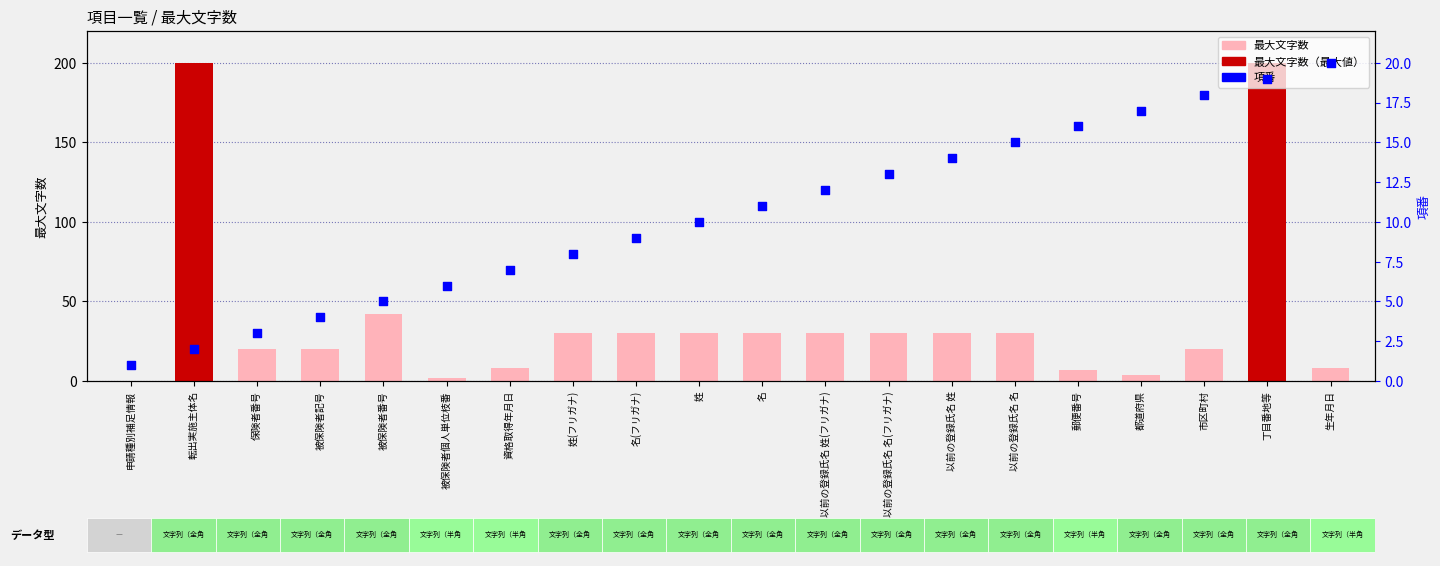

At how many categories does at least one series exceed 86?

2